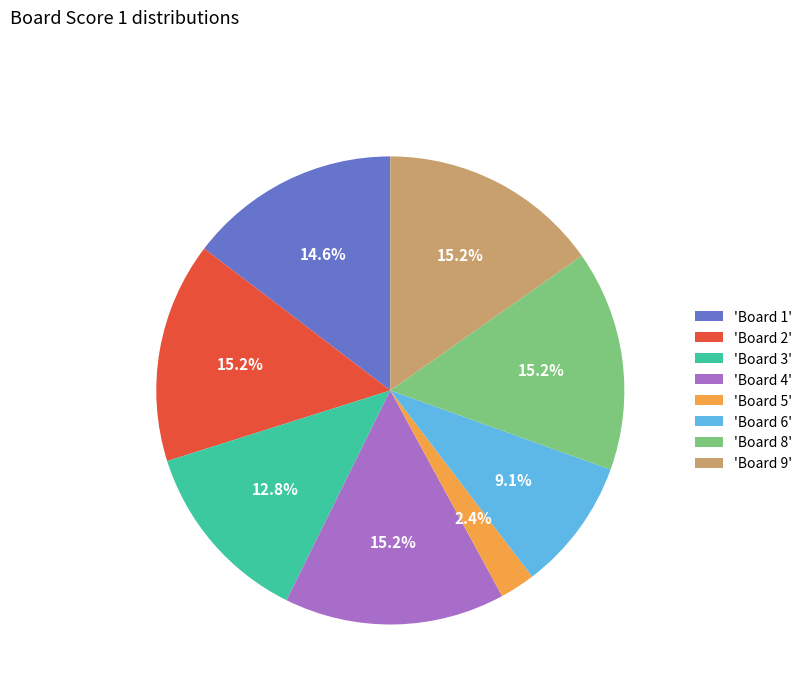

Is the sum of 'Board 5' and 'Board 1' greater than half?

No